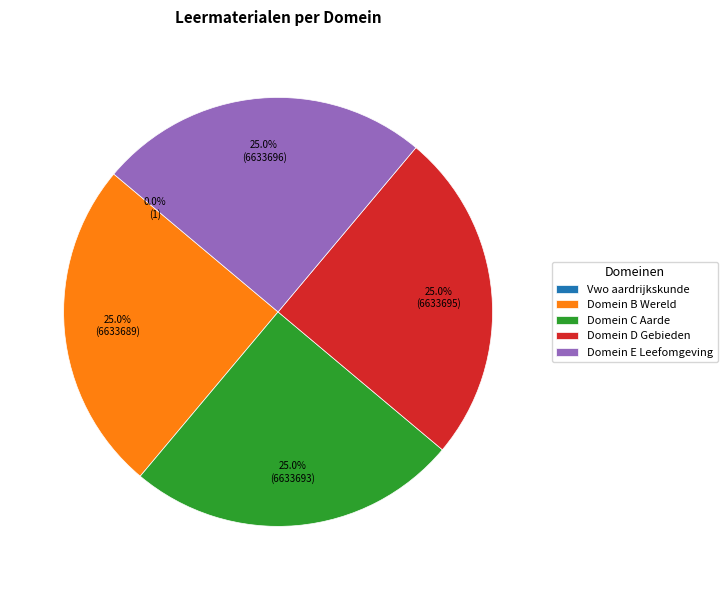

Is there any slice that represents more than half of the pie?

No